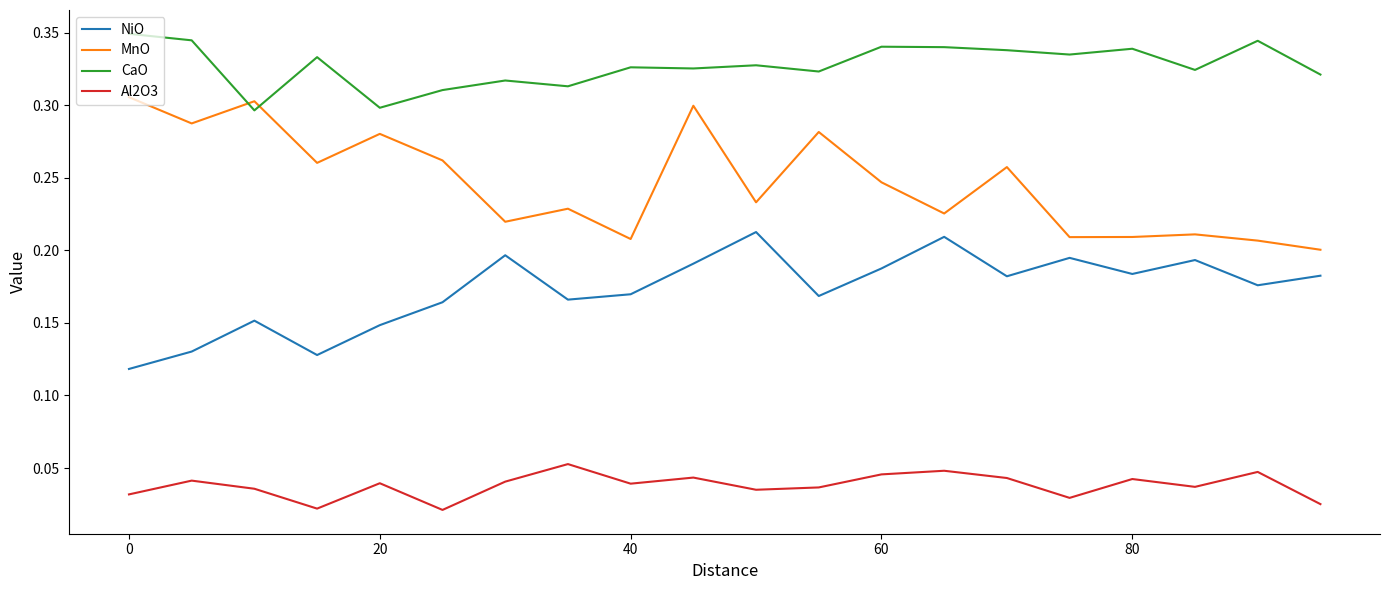

True or false: MnO and Al2O3 intersect in this chart.

False